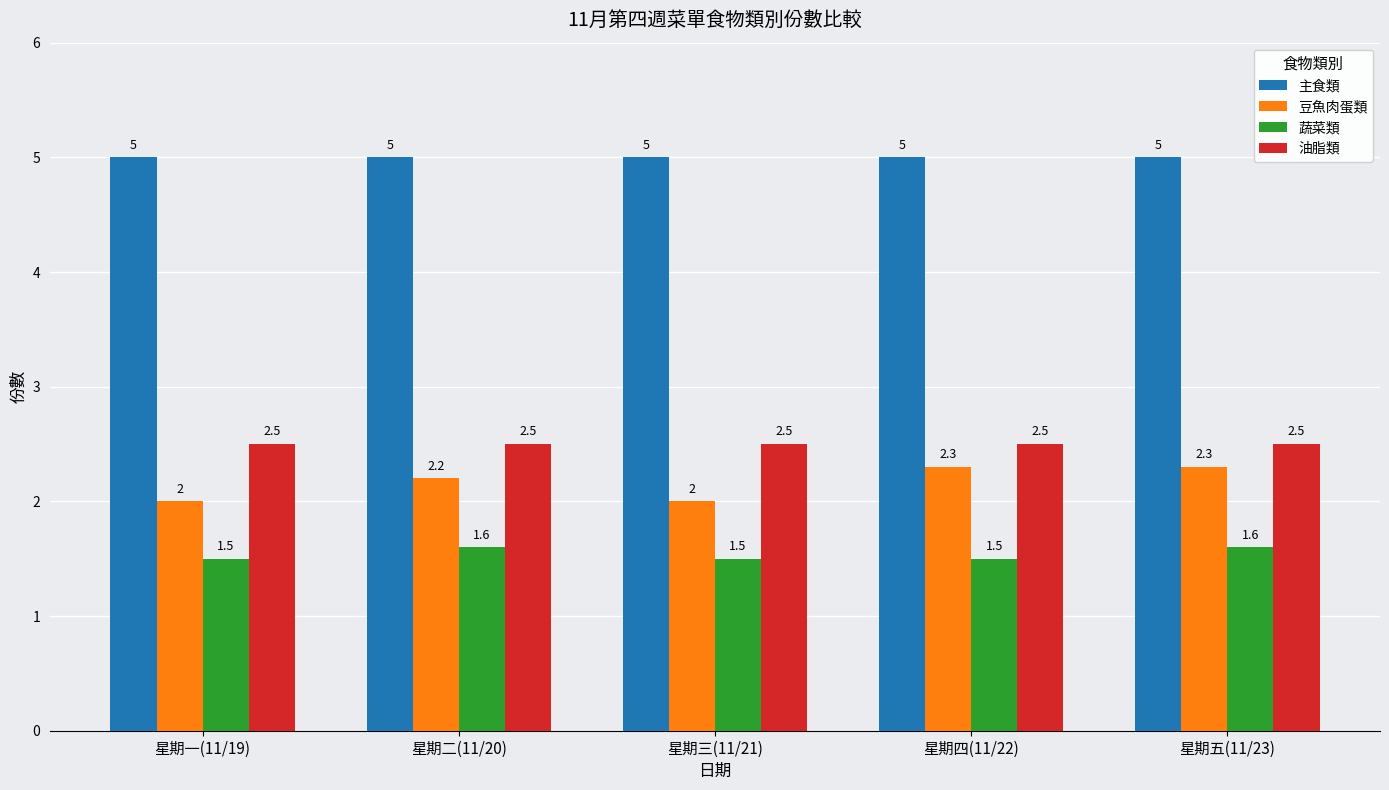

Reading right to left, extract all data points from this chart.

主食類: 星期五(11/23)=5.0	星期四(11/22)=5.0	星期三(11/21)=5.0	星期二(11/20)=5.0	星期一(11/19)=5.0
豆魚肉蛋類: 星期五(11/23)=2.3	星期四(11/22)=2.3	星期三(11/21)=2.0	星期二(11/20)=2.2	星期一(11/19)=2.0
蔬菜類: 星期五(11/23)=1.6	星期四(11/22)=1.5	星期三(11/21)=1.5	星期二(11/20)=1.6	星期一(11/19)=1.5
油脂類: 星期五(11/23)=2.5	星期四(11/22)=2.5	星期三(11/21)=2.5	星期二(11/20)=2.5	星期一(11/19)=2.5